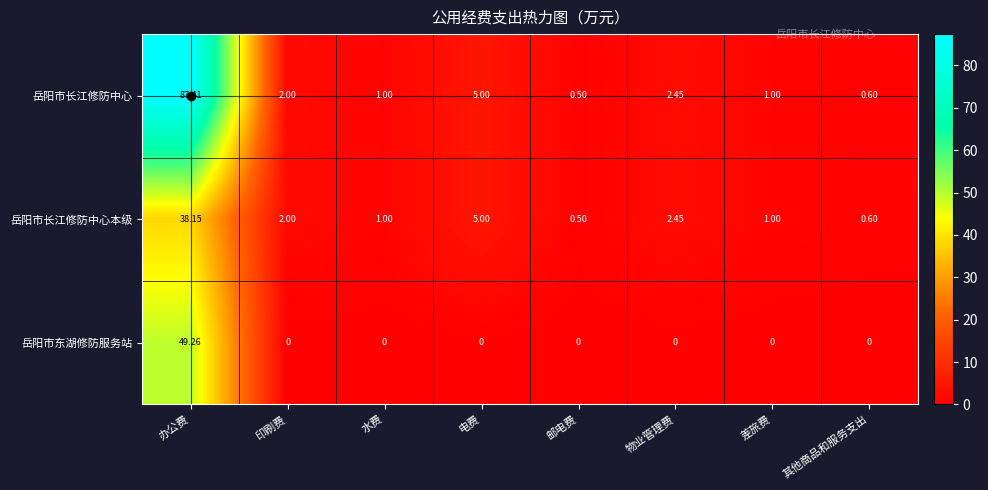

Which series has the largest total across all categories?

岳阳市长江修防中心